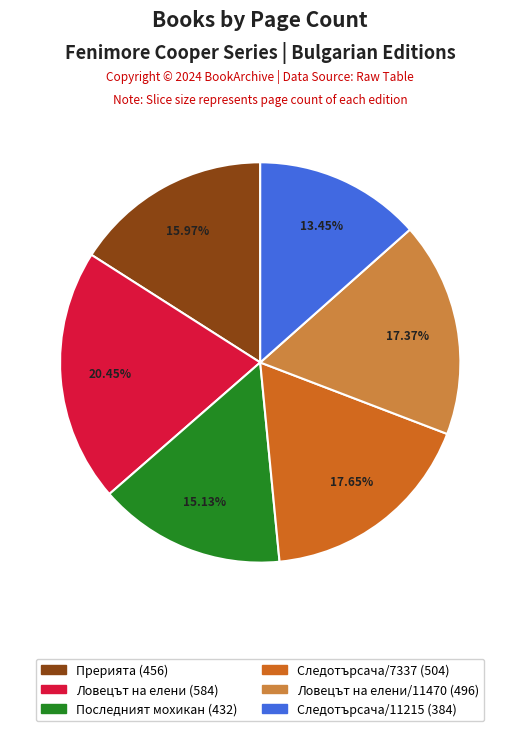

Count the number of slices in the pie.

6